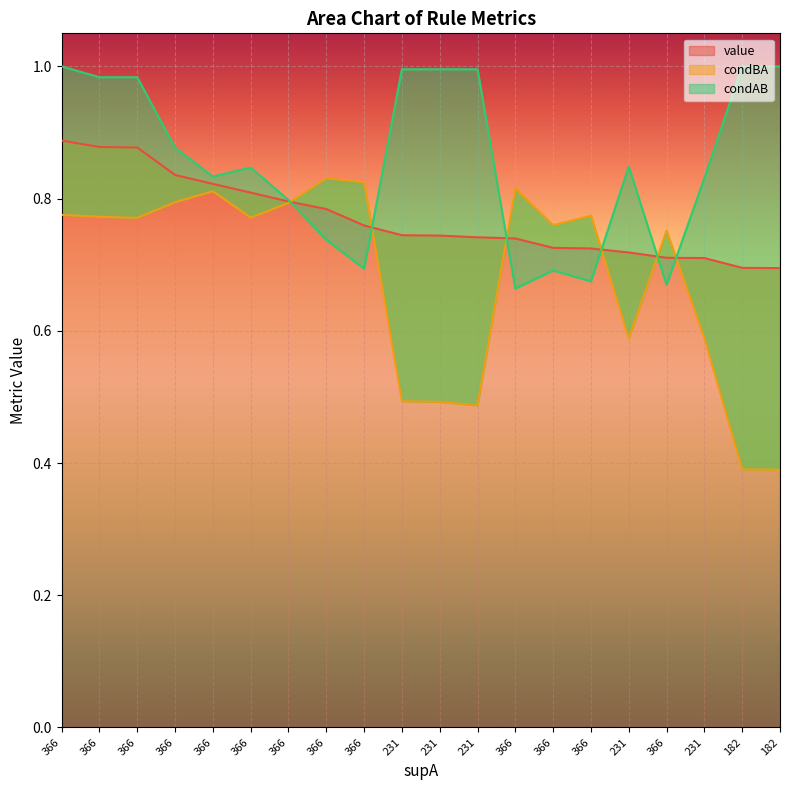

Which series has the largest total across all categories?

condAB